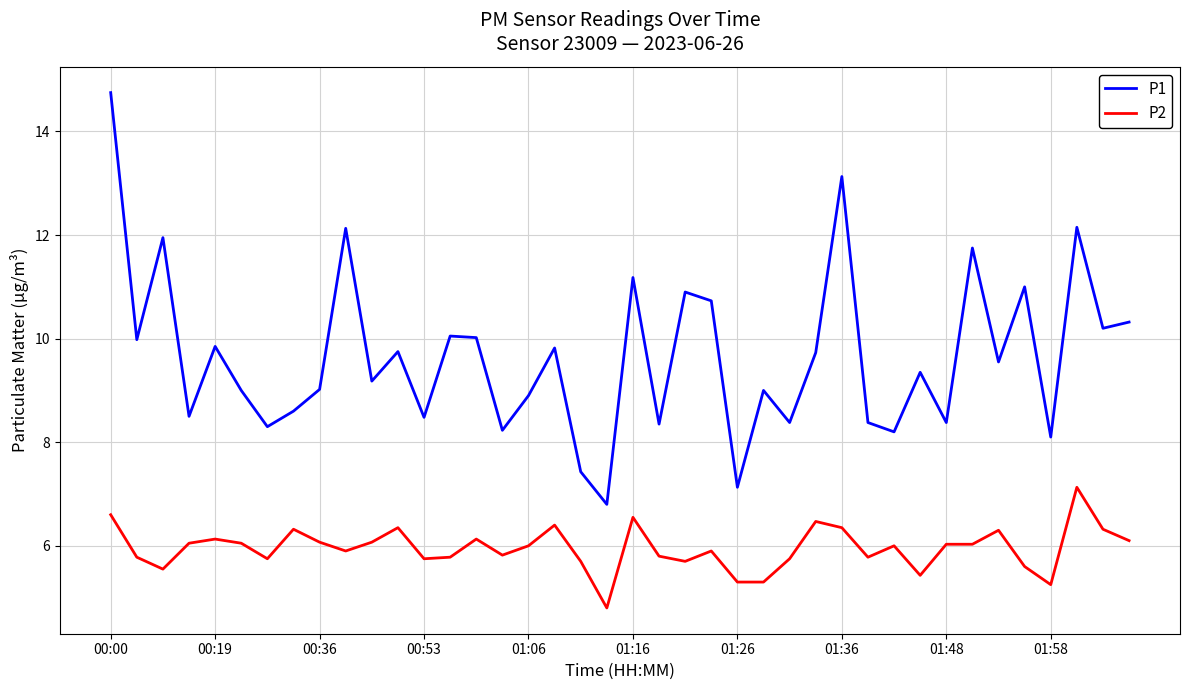

List the series in order of their peak value, highest first.

P1, P2